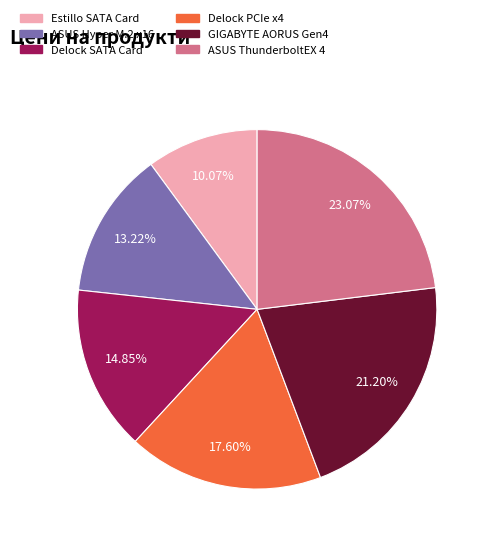

Count the number of slices in the pie.

6